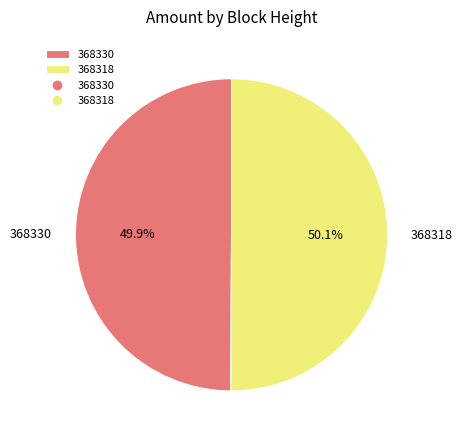

The 368330 slice represents 50% of the pie. True or false?

True